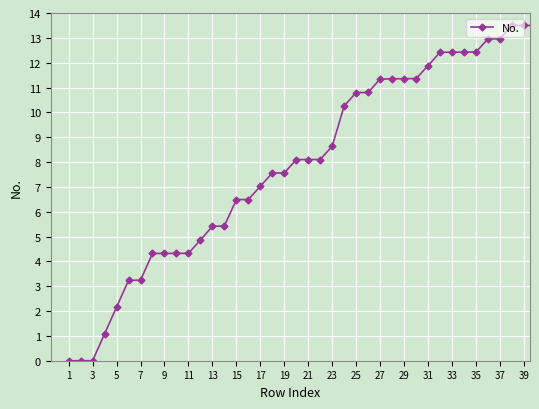

What is the sum of all values?

316.0